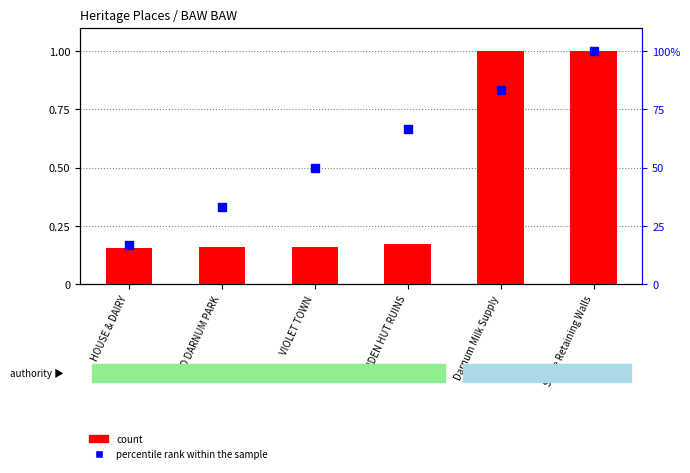

Which series has the widest spread of Y values?

count